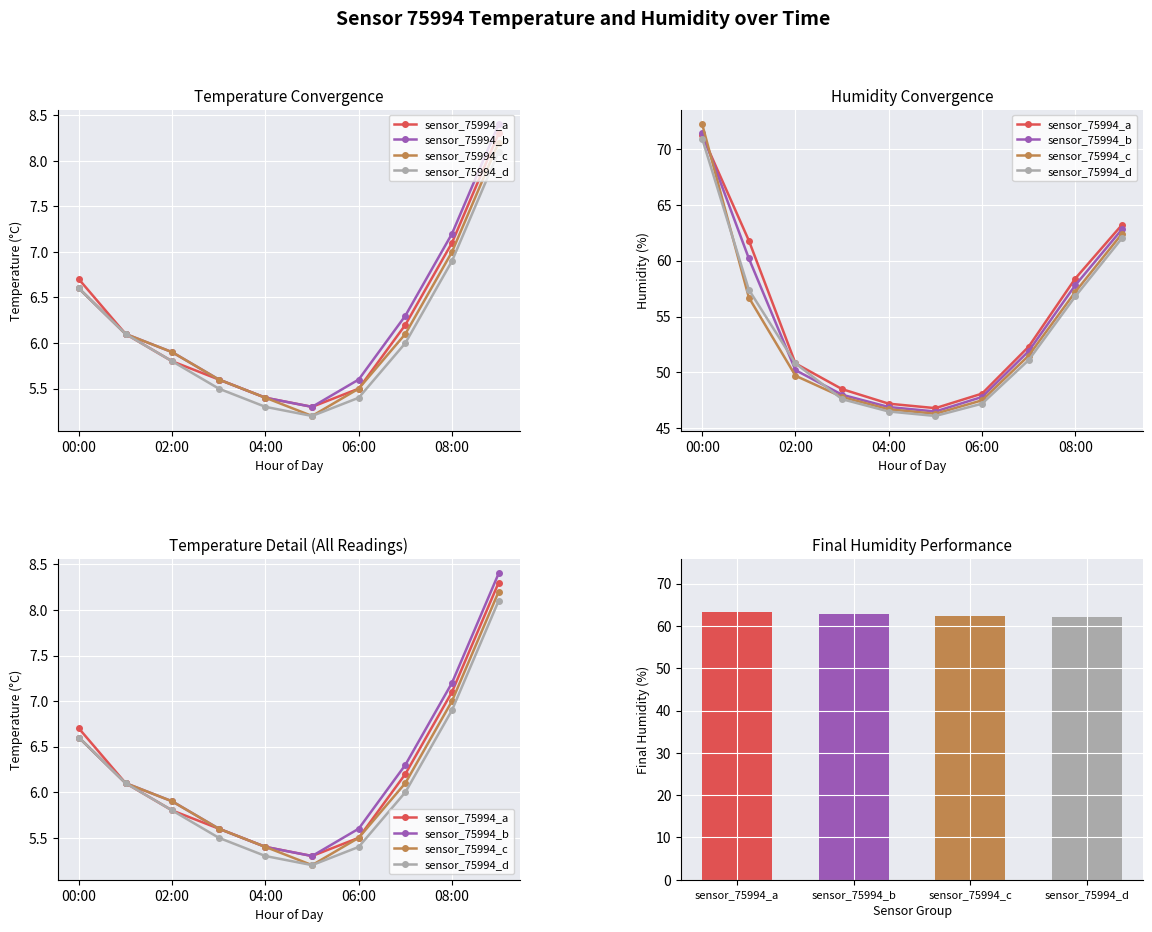

What is the sum of all humidity values?

548.3